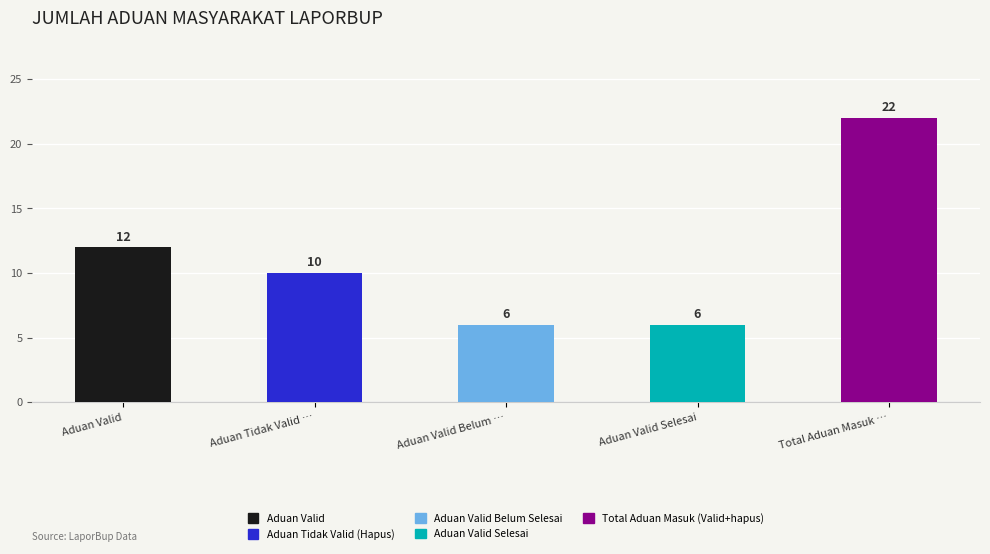

Which label corresponds to the largest value in the chart?

Total Aduan Masuk …